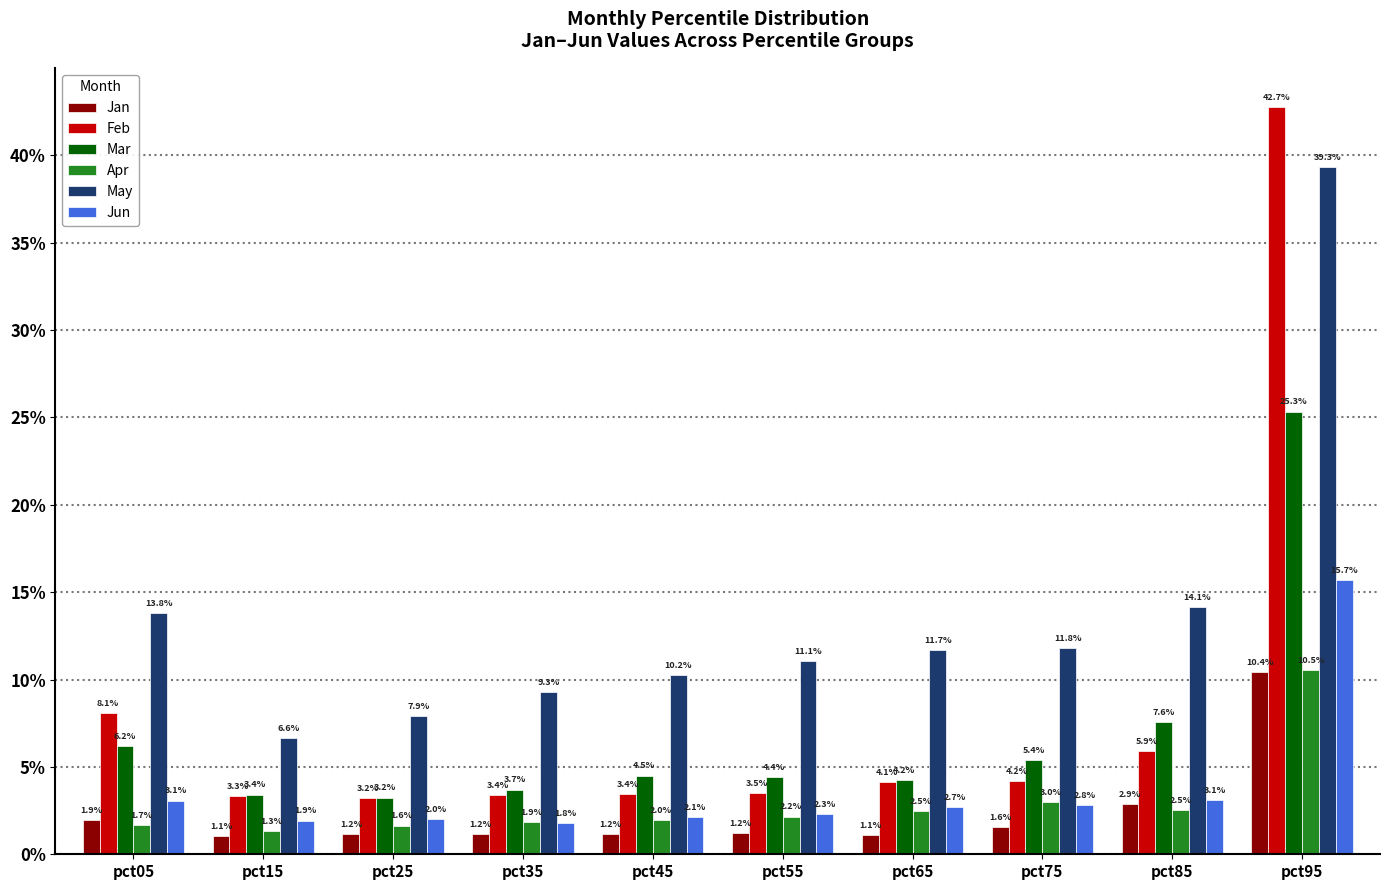

Rank the series by their maximum value, from lowest to highest.

Jan, Apr, Jun, Mar, May, Feb